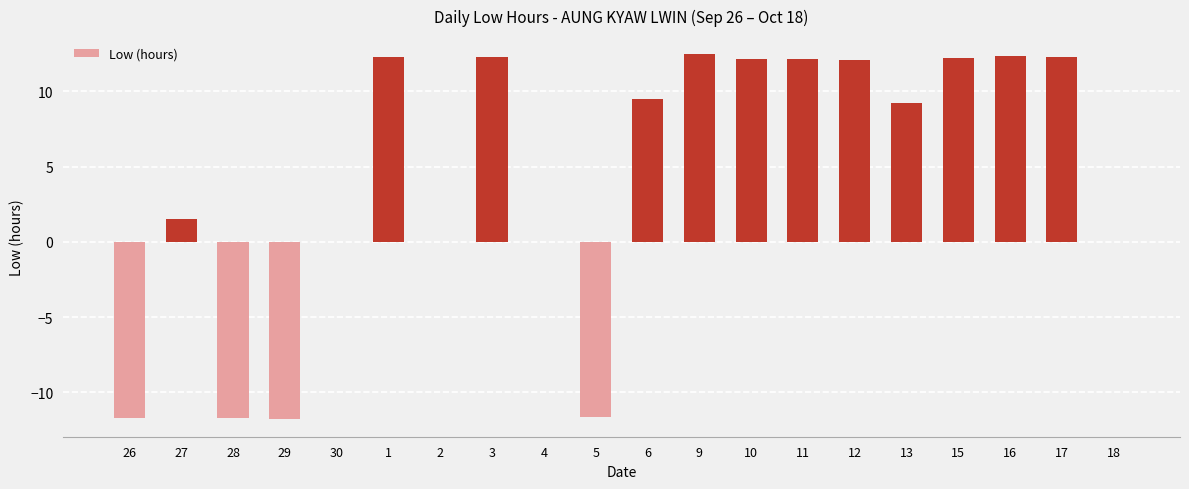

What is the change in value from 17 to 18?

-12.3